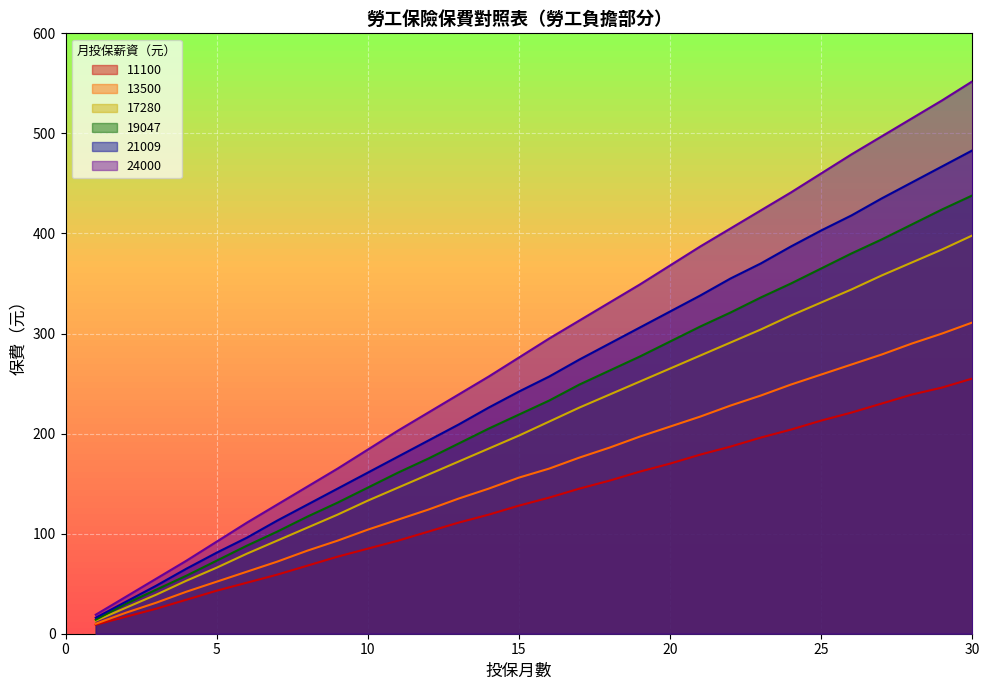

At which label does 17280 reach its minimum?

1